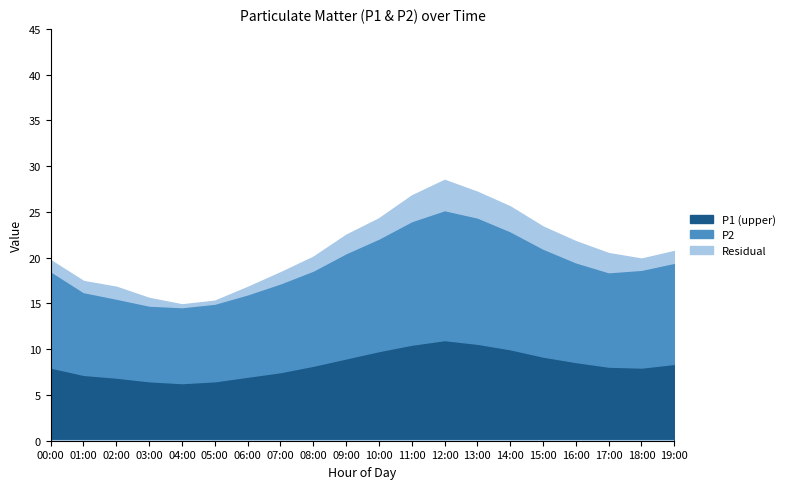

What is the total value across all series at 13:00?

27.2